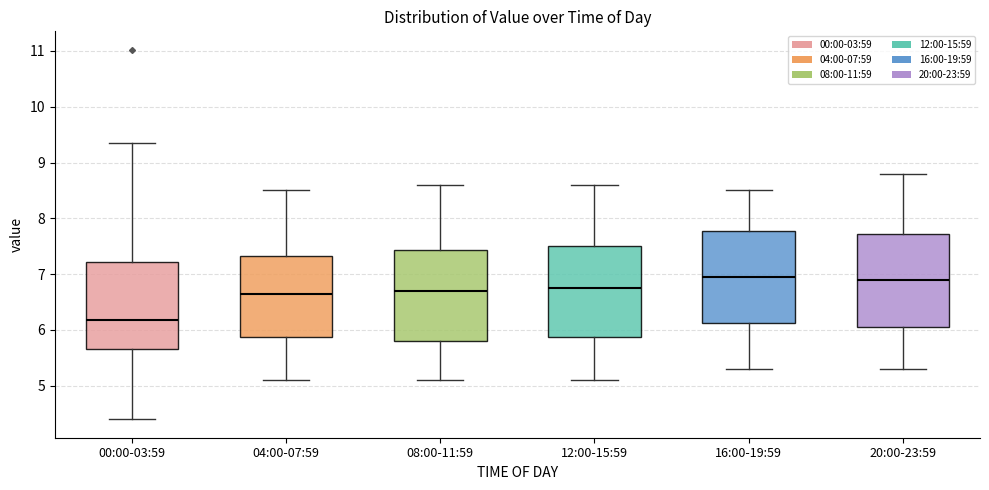

Reading left to right, transcribe this box plot: for each box, give where its median line is, the range the box spans, and where its two whiskers end, as read against the y-axis. The values are not printed on the chart, so give them approximately, as read against the axis.

00:00-03:59: median 6.2, box 5.7 to 7.2, whiskers 4.4 to 9.4
04:00-07:59: median 6.7, box 5.9 to 7.3, whiskers 5.1 to 8.5
08:00-11:59: median 6.7, box 5.8 to 7.4, whiskers 5.1 to 8.6
12:00-15:59: median 6.8, box 5.9 to 7.5, whiskers 5.1 to 8.6
16:00-19:59: median 7.0, box 6.1 to 7.8, whiskers 5.3 to 8.5
20:00-23:59: median 6.9, box 6.1 to 7.7, whiskers 5.3 to 8.8